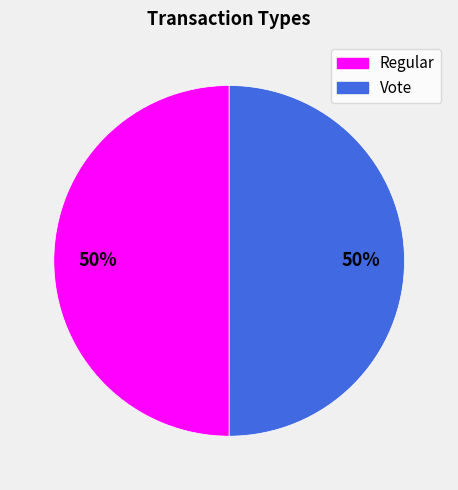

Approximately how many times larger is the value at Vote compared to Regular?

1.0